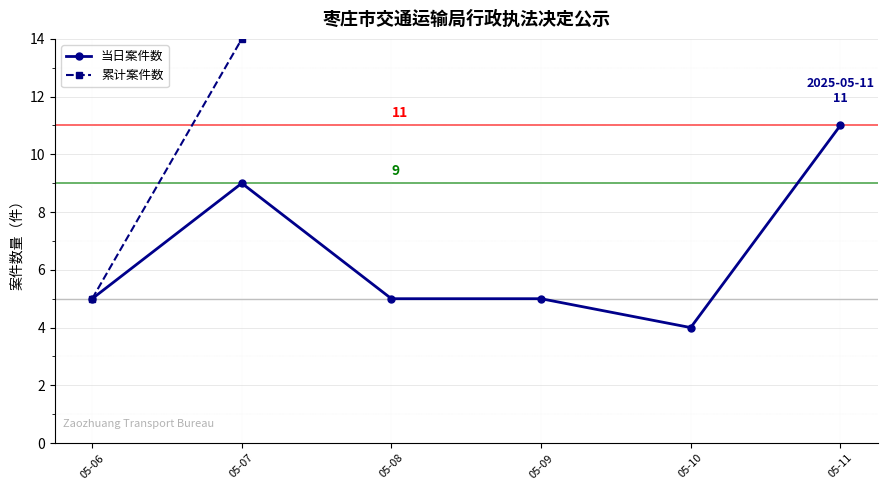

True or false: 累计案件数 has more than 0 interior local peaks.

False